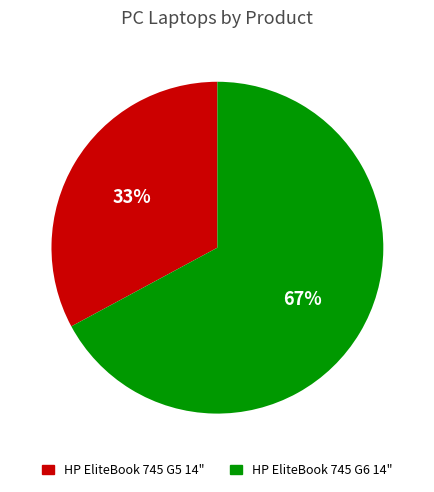

What percentage is the HP EliteBook 745 G5 14" slice, to the nearest percent?

33%